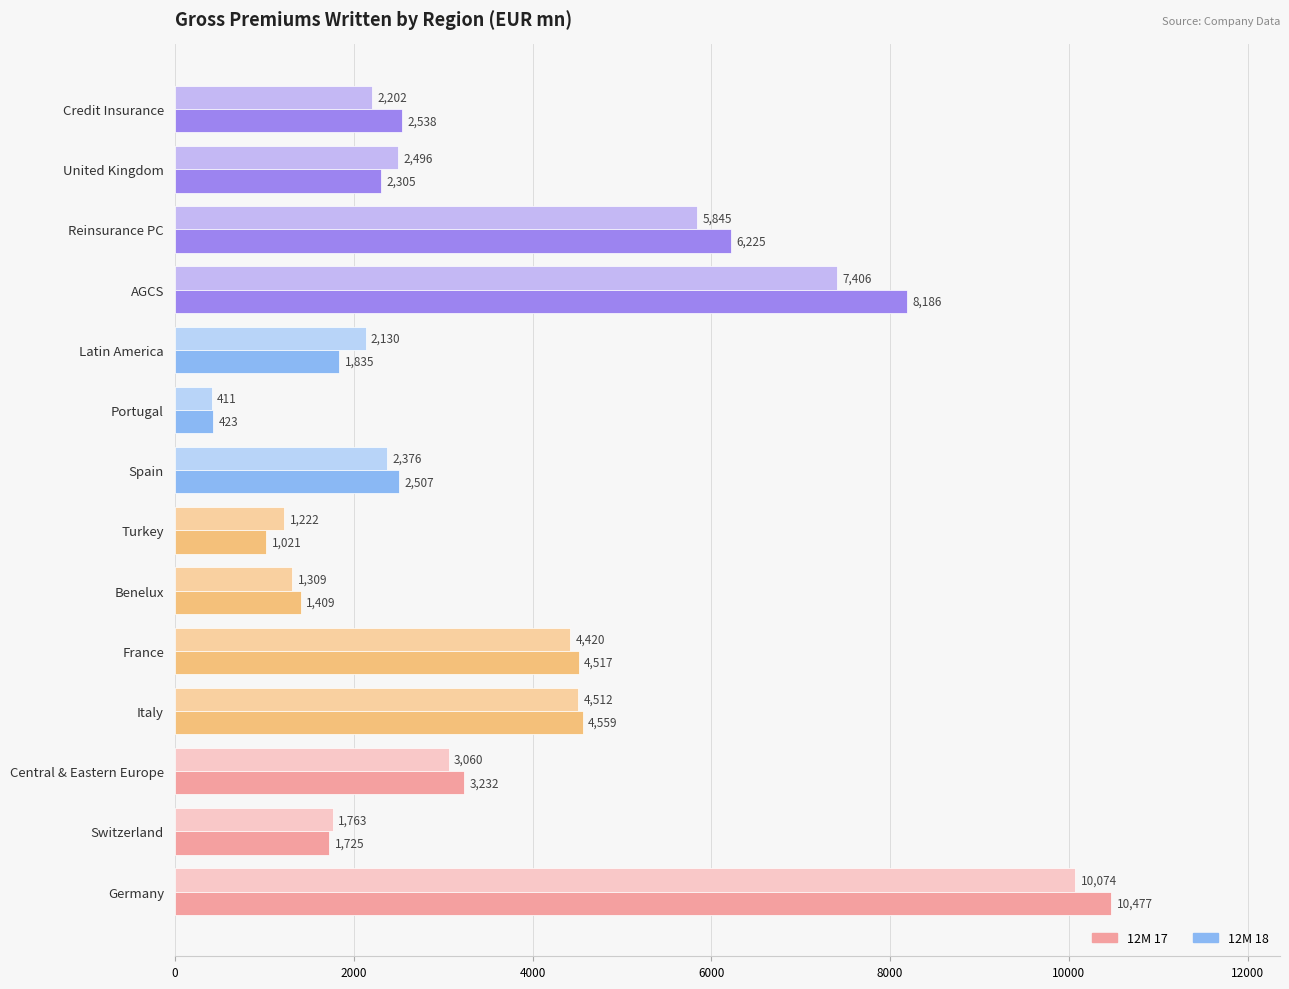

The value of 12M 17 at Turkey is 2019.8. True or false?

False